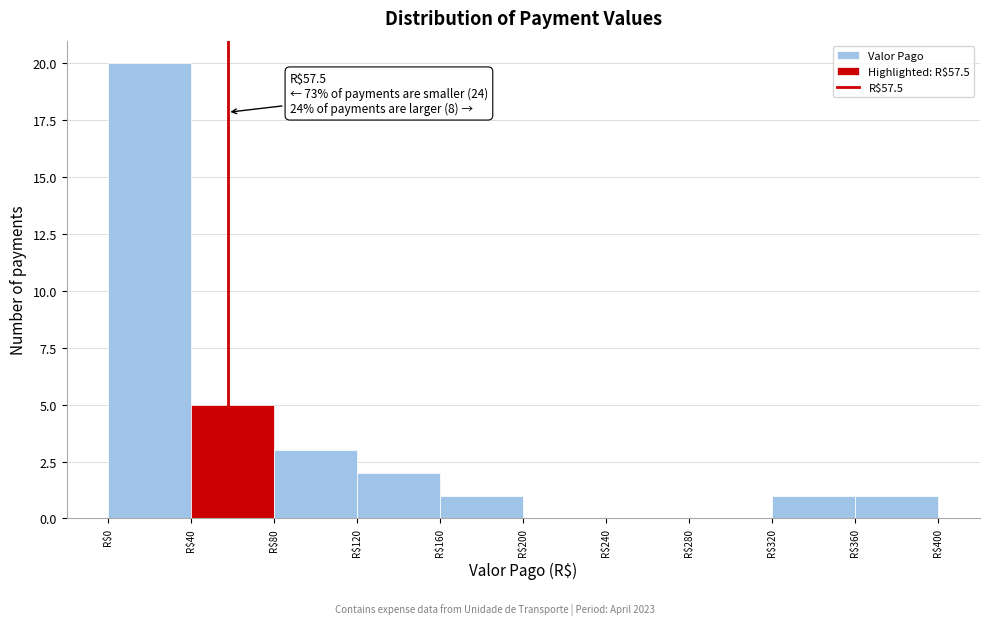

Over which range of the x-axis is the bar tallest?

0 to 40